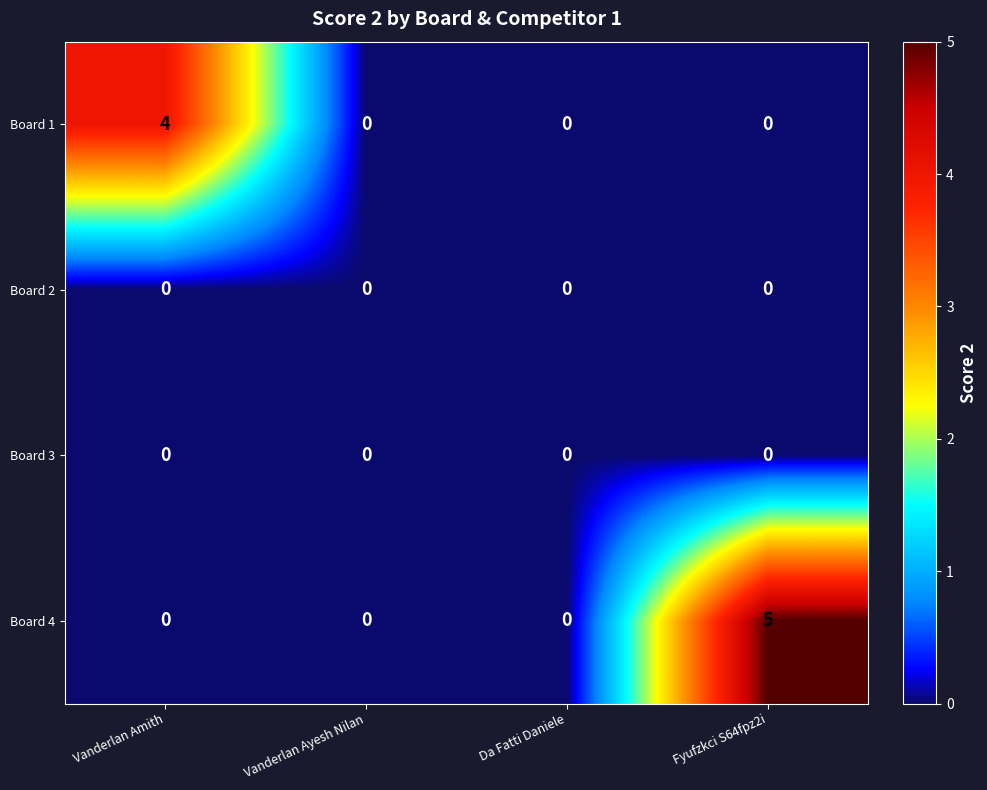

Which series has the largest total across all categories?

Board 4